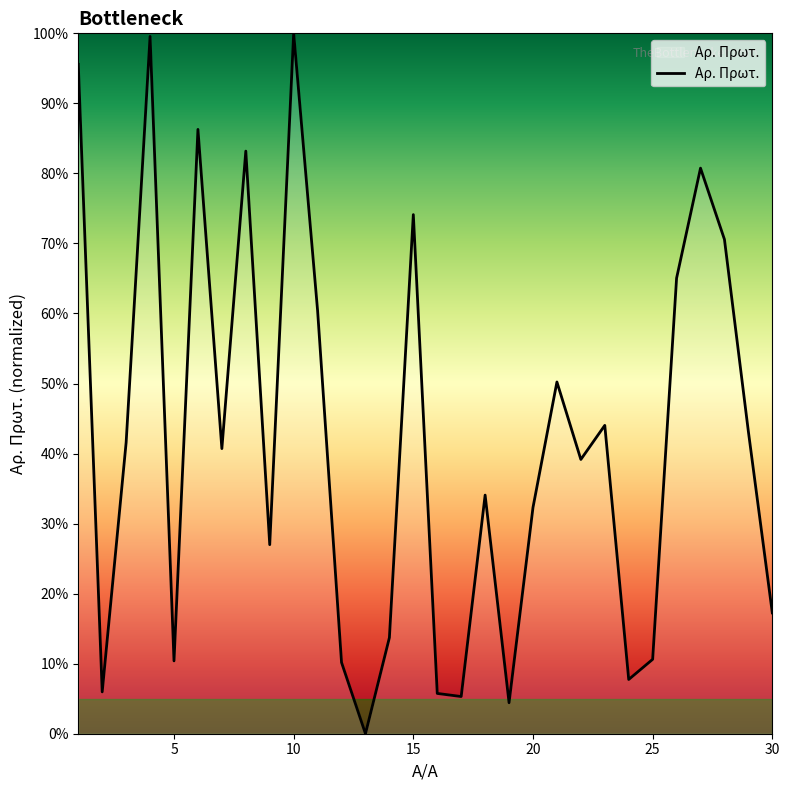

What is the difference between the maximum and minimum values?

100.0